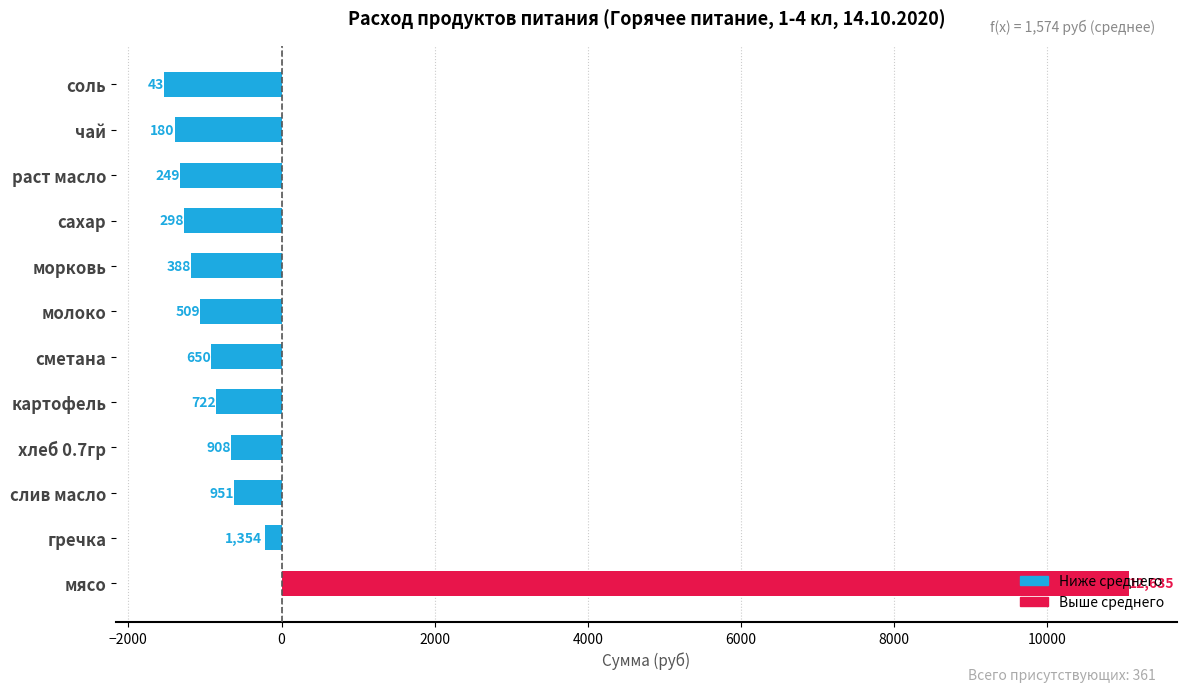

How many bars are there in total?

12